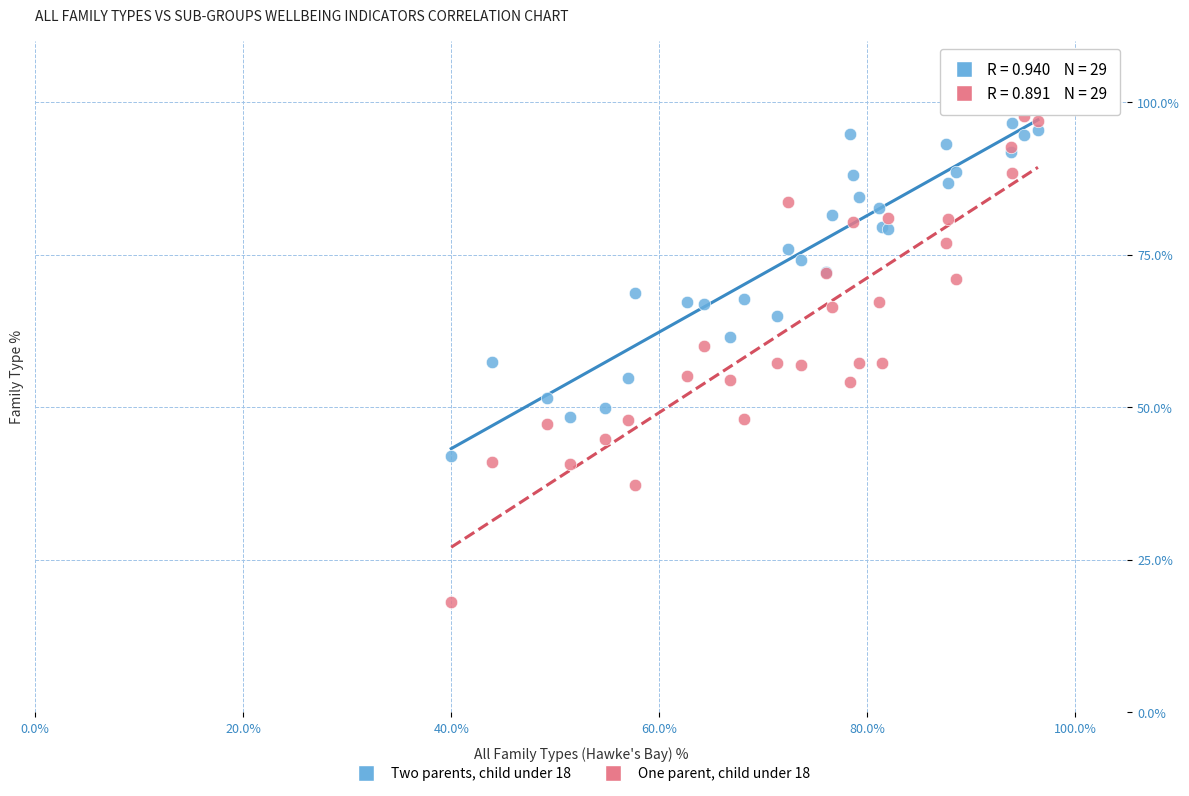

What is the X range (max minus min) for the scatter plot?

56.4